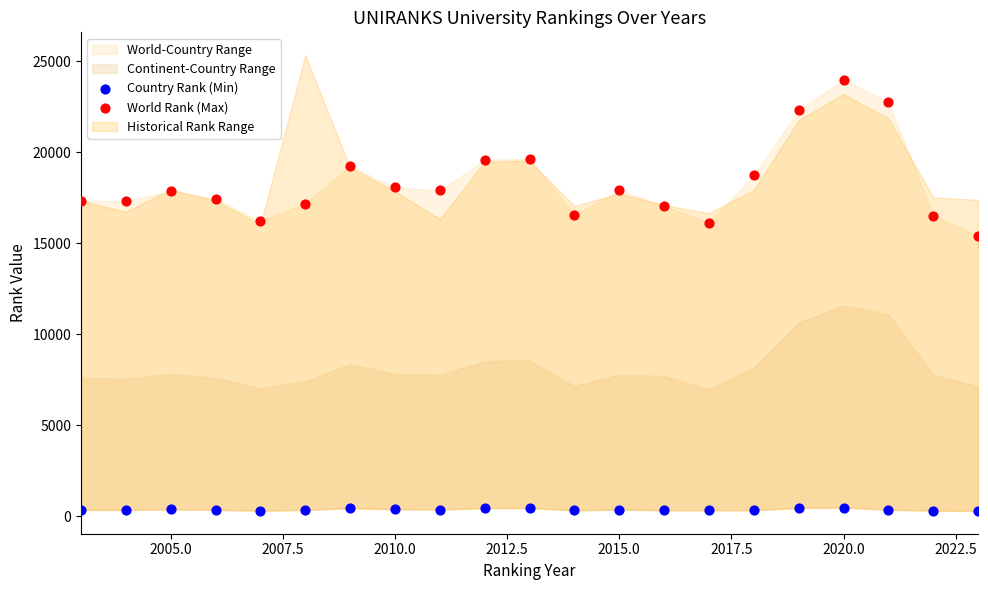

Which series contains the highest Y value?

World Rank (Max)